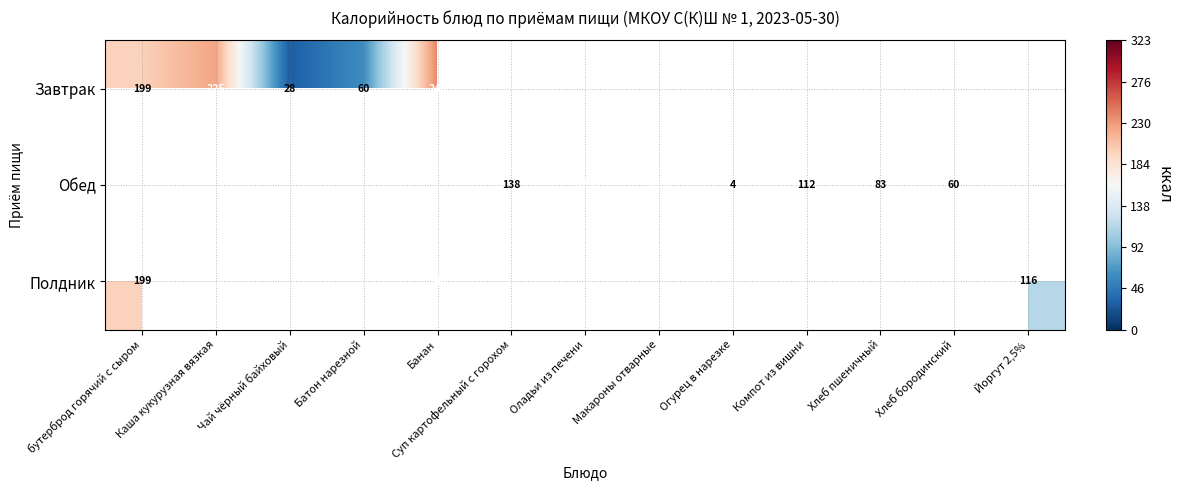

Is it true that Обед equals 169 at Компот из вишни?

False